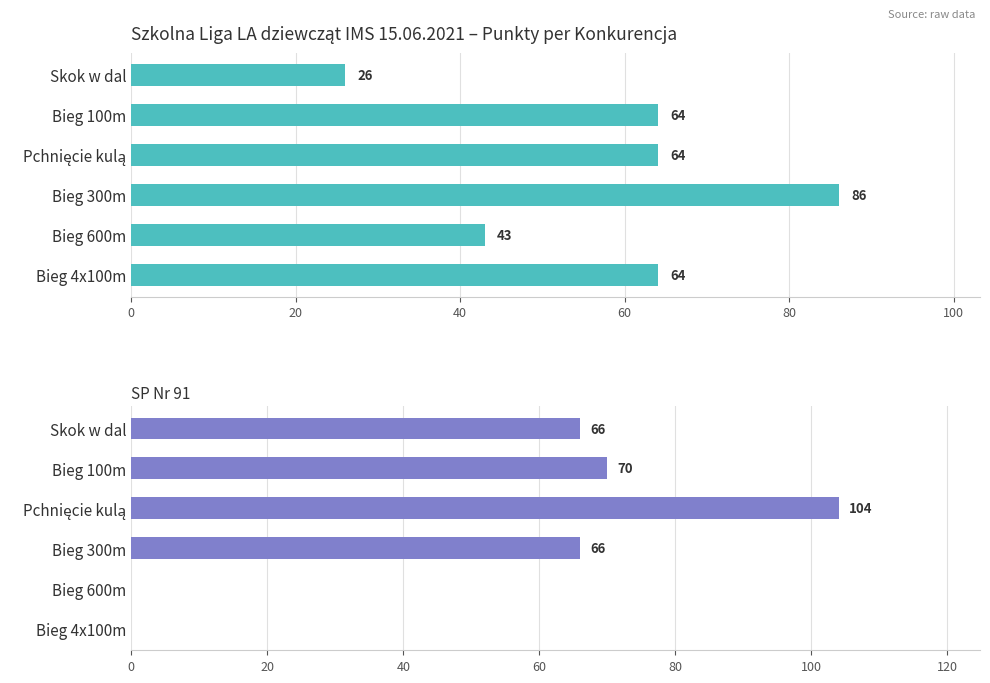

Which has a higher value, Bieg 600m or Bieg 4x100m?

Bieg 4x100m